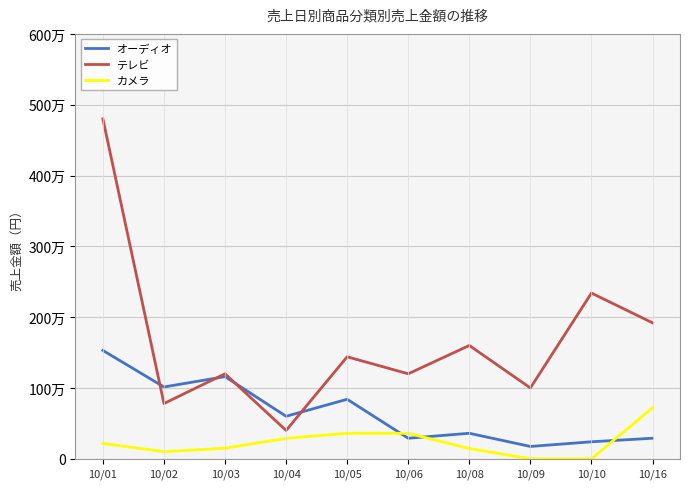

Between 10/08 and 10/03, which is larger?

10/03